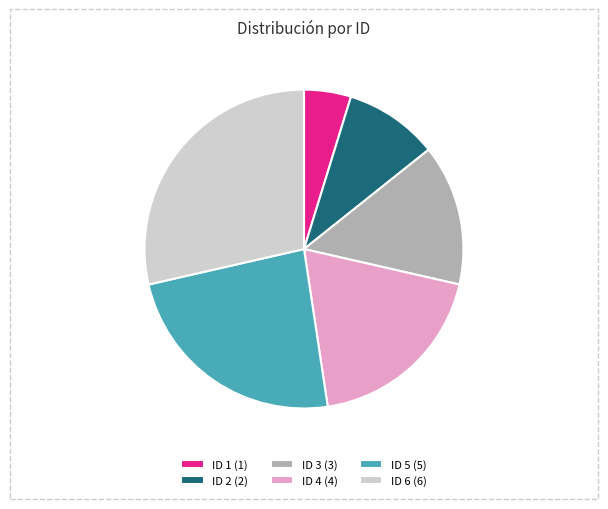

Do ID 6 and ID 4 together represent more than half of the pie?

No